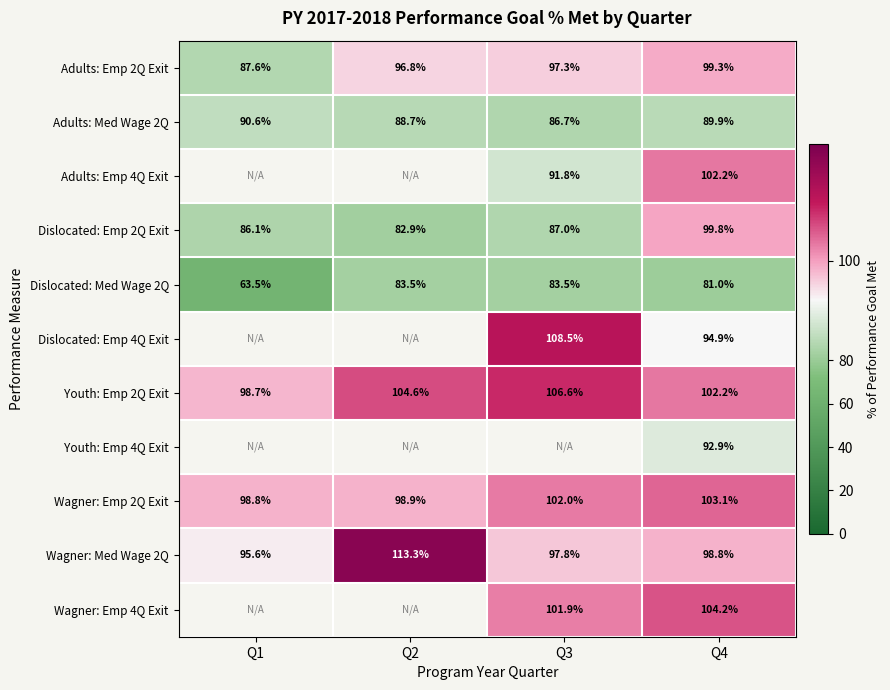

What is the difference between the Wagner: Emp 2Q Exit values at Q4 and Q2?

4.2